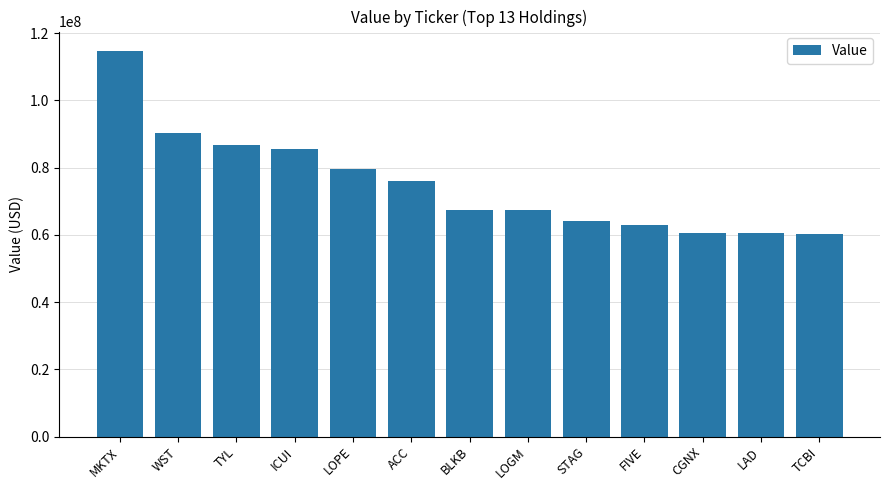

What is the sum of all values?

975950000